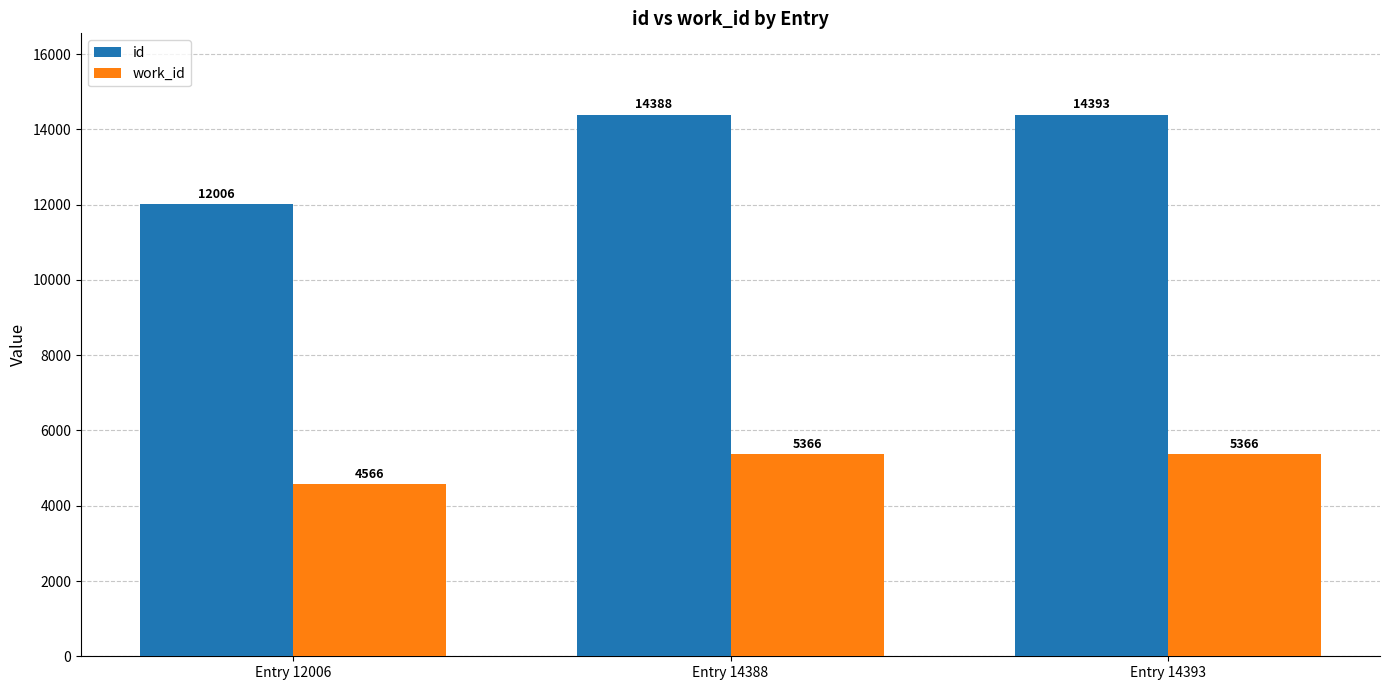

Is it true that id equals 24468 at Entry 14393?

False